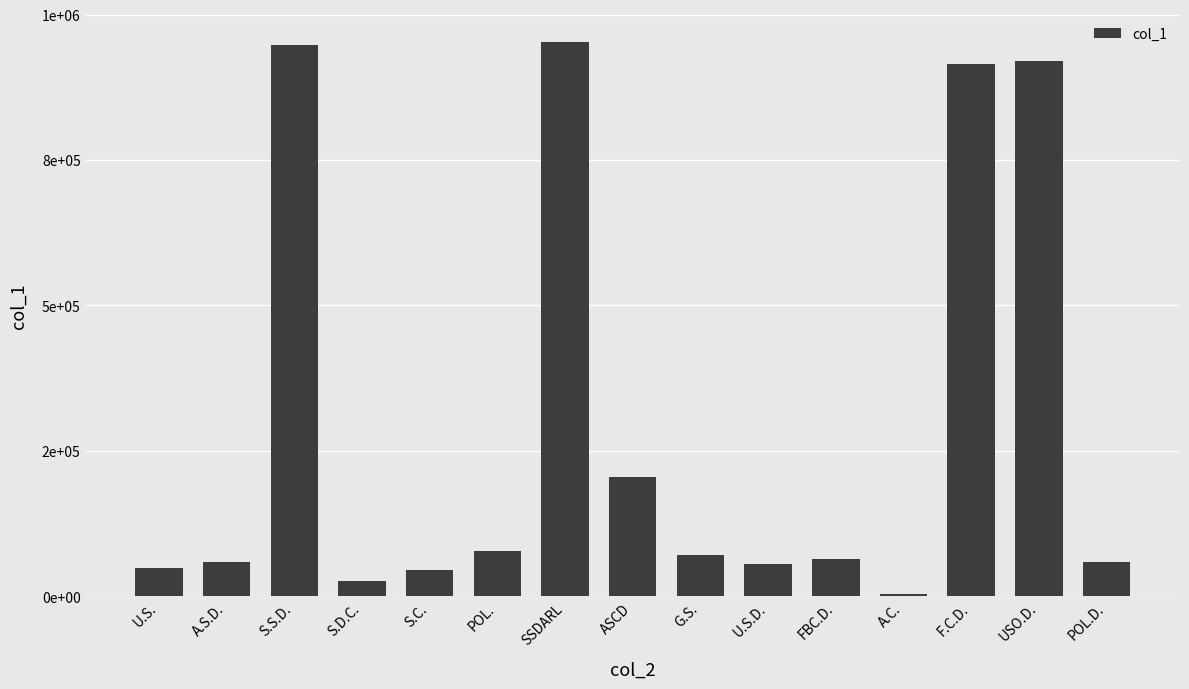

Is it true that the value at S.D.C. is 36175?

False